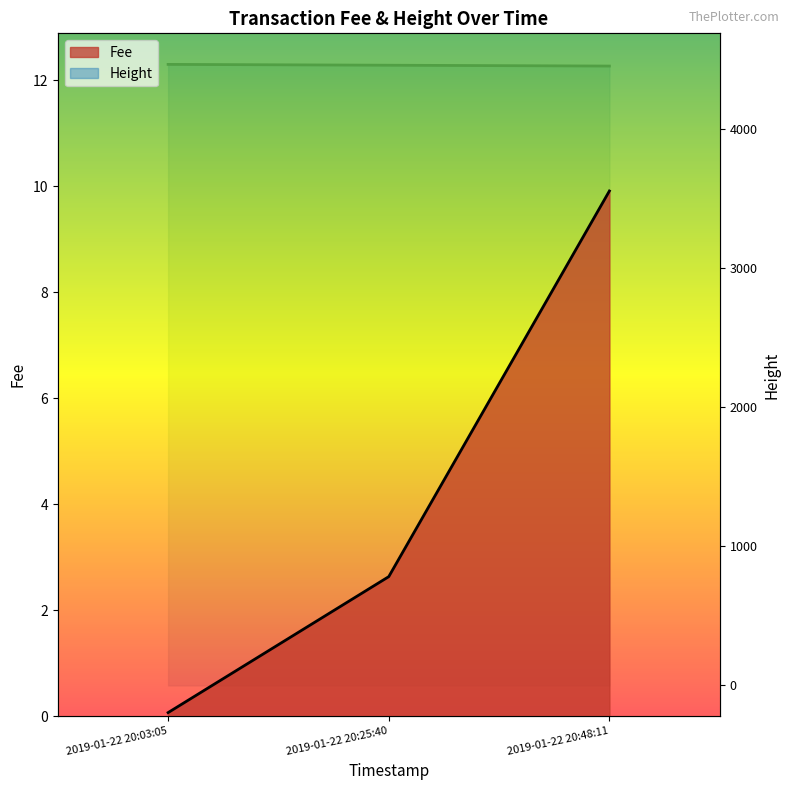

What is the difference between the second highest and minimum values in the Height series?

6.0